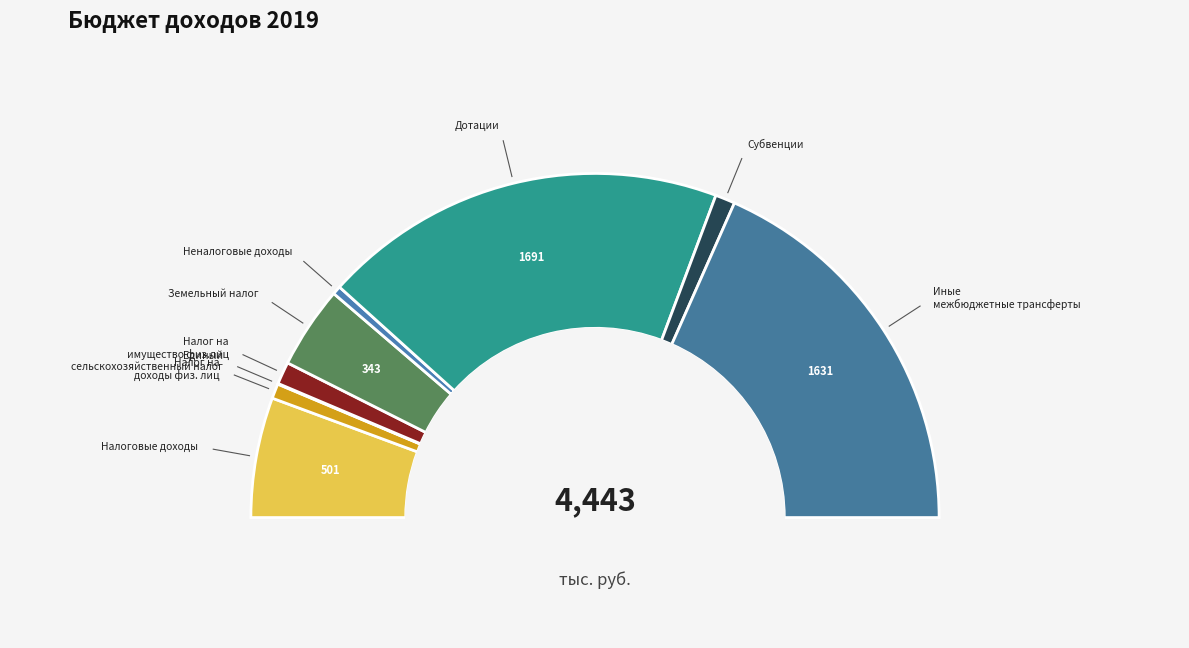

What percentage is NOT represented by Налоговые доходы?

88.7%